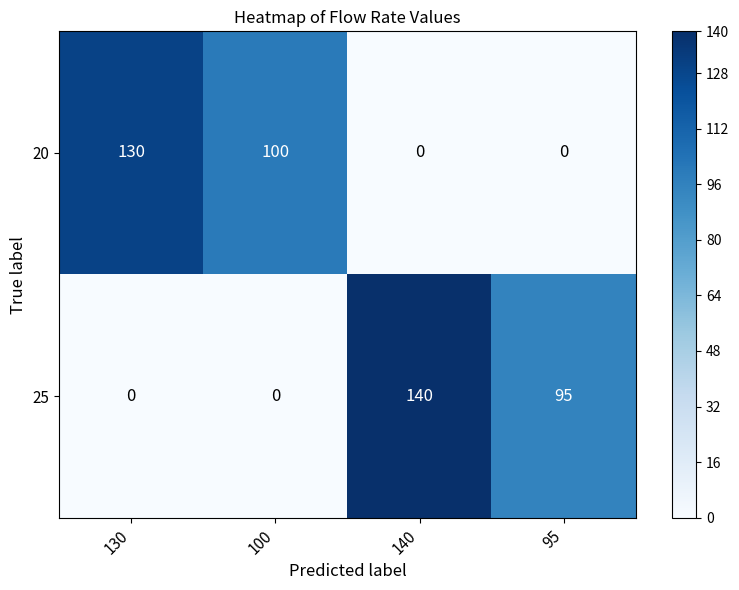

Reading right to left, list all the values displayed in this chart.

20: 0	0	100	130
25: 95	140	0	0